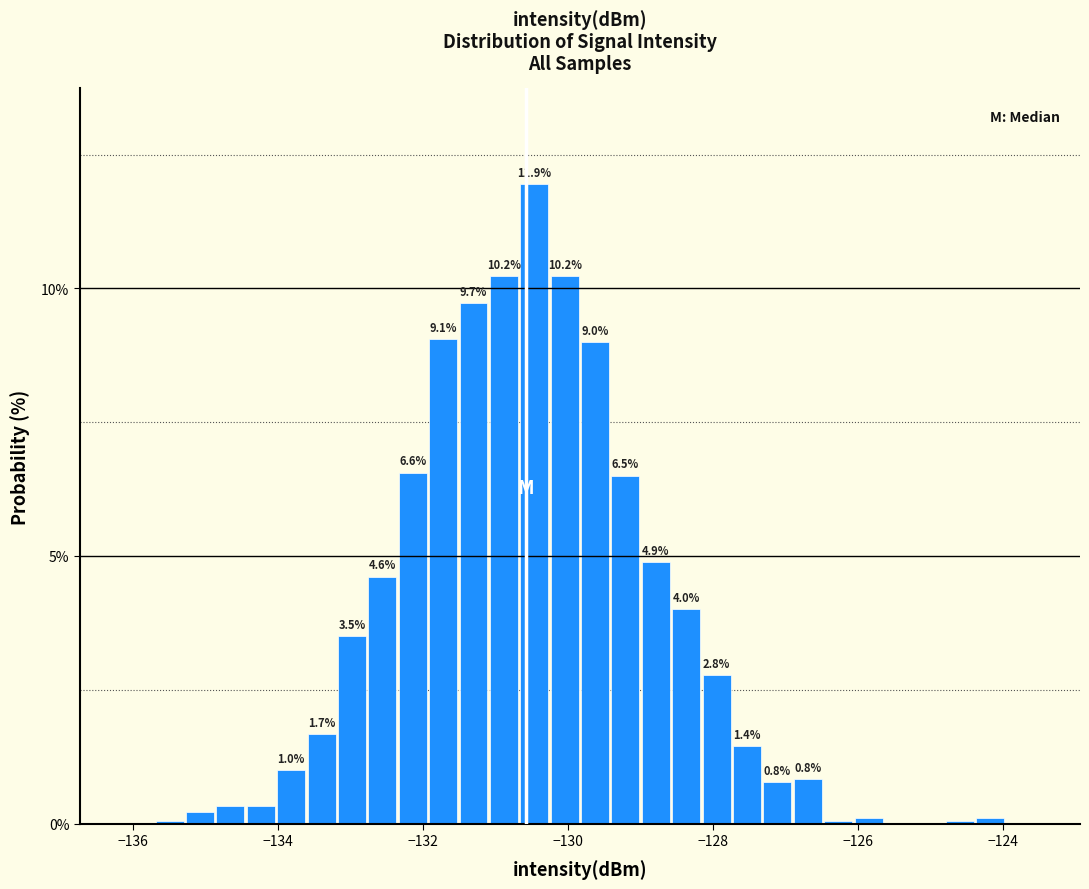

Around what value on the x-axis is the tallest bar? Give the approximate position of its centre, as read against the axis.

-130.4